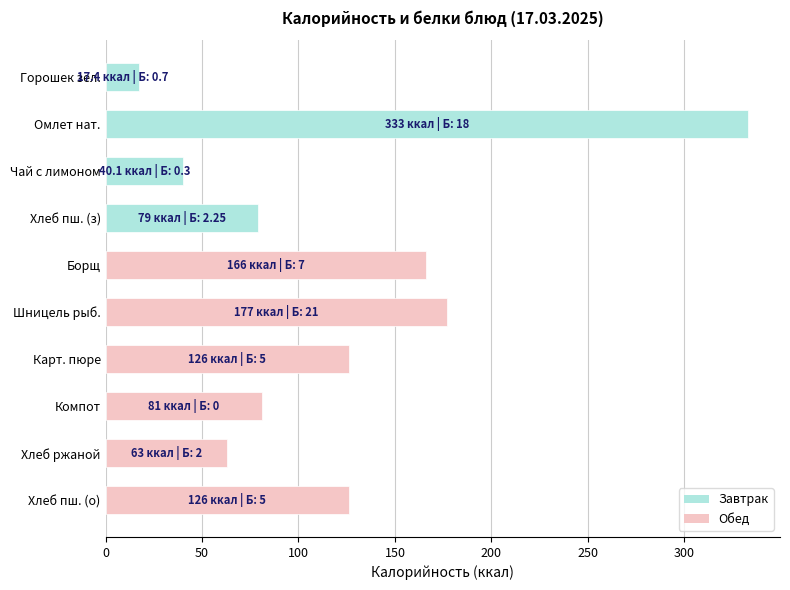

Is it true that the value at Шницель рыб. is 287.0?

False